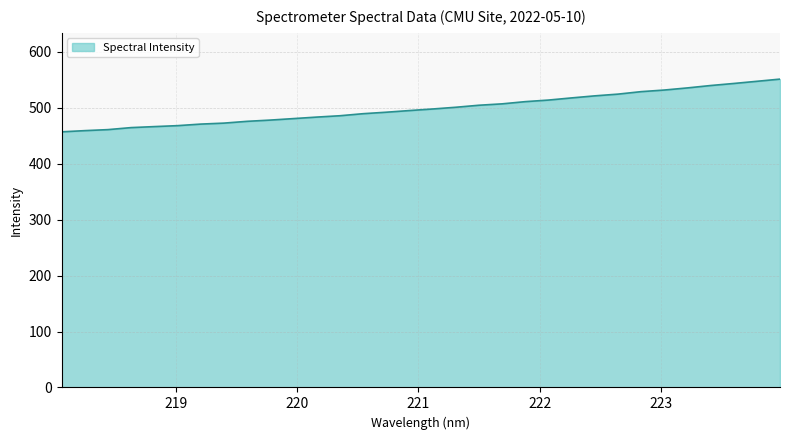

What is the difference between the maximum and minimum values?

94.3